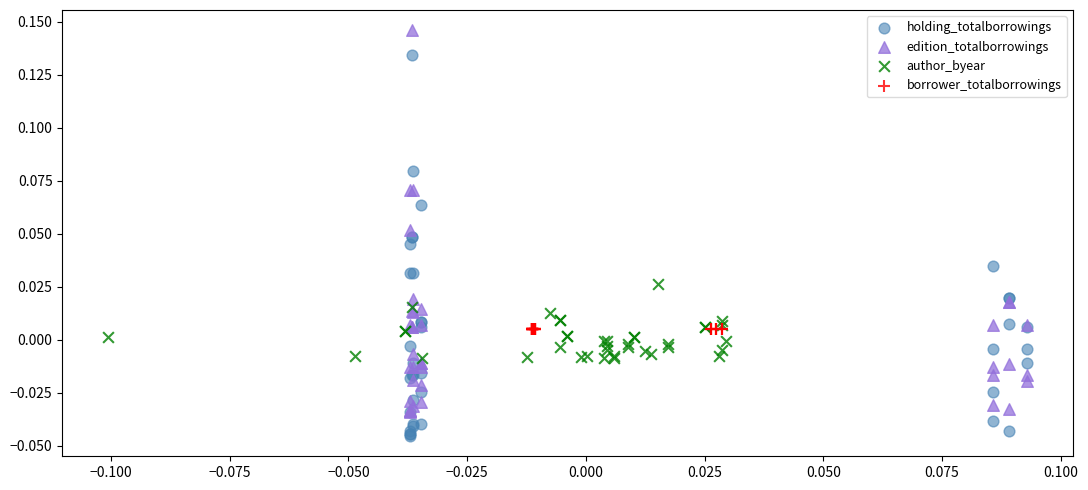

What are all the series names shown in the legend?

holding_totalborrowings, edition_totalborrowings, author_byear, borrower_totalborrowings